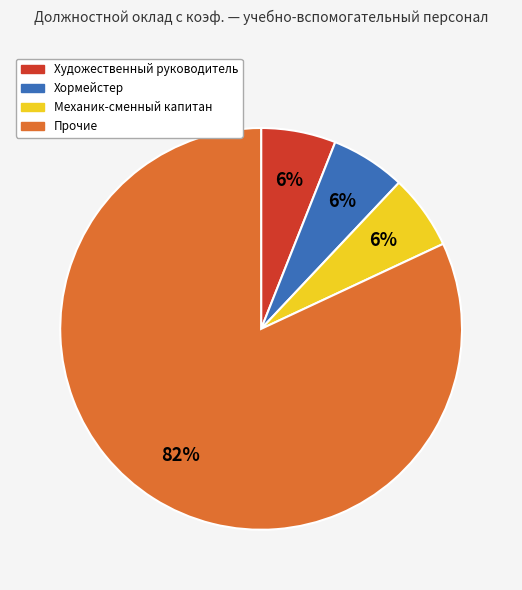

Which category has the biggest portion of the pie?

Прочие